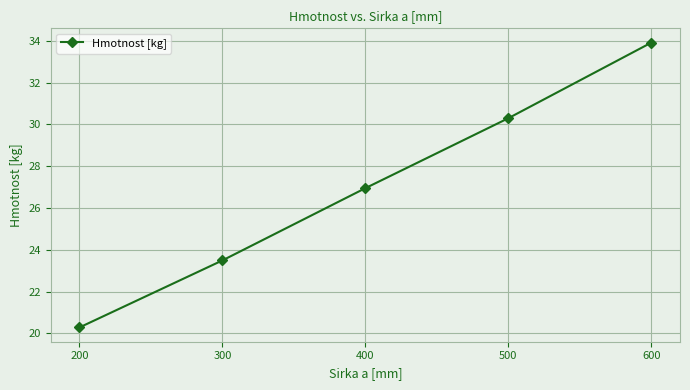

At which label does the data first exceed 26?

400